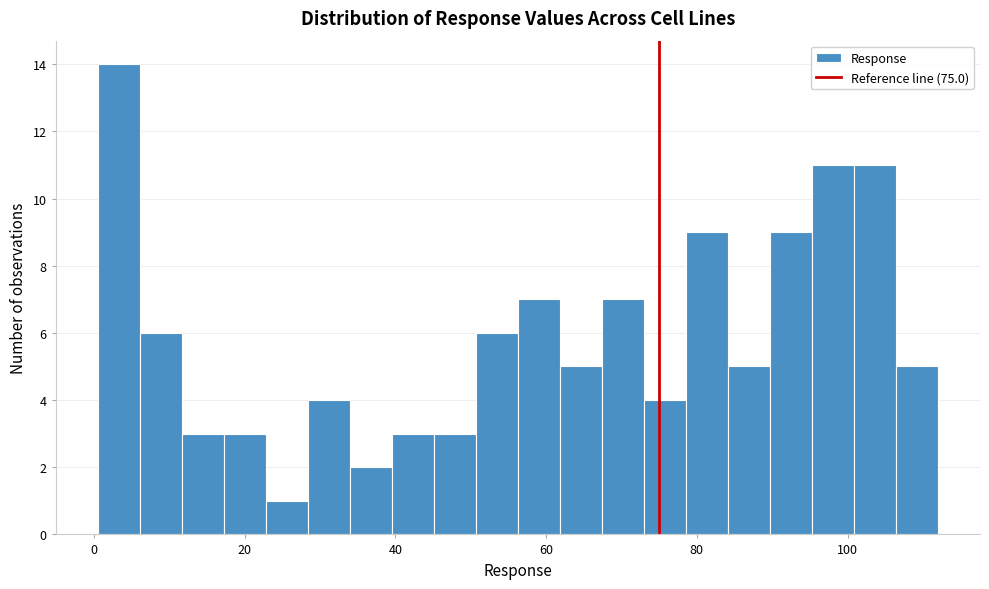

Around what value on the x-axis is the tallest bar? Give the approximate position of its centre, as read against the axis.

4